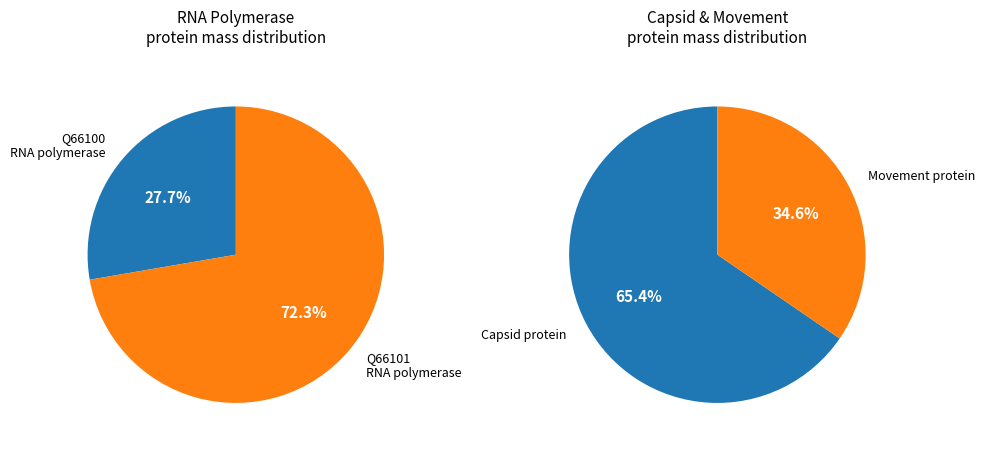

Is Q66103 Movement protein the majority of the pie?

No